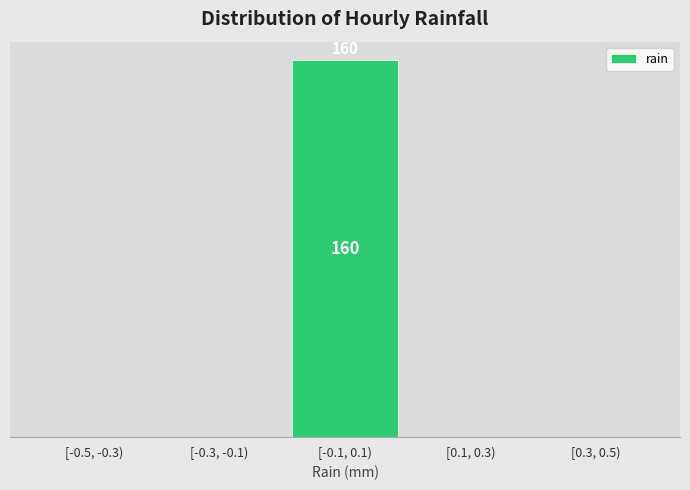

Are the bars horizontal?

No